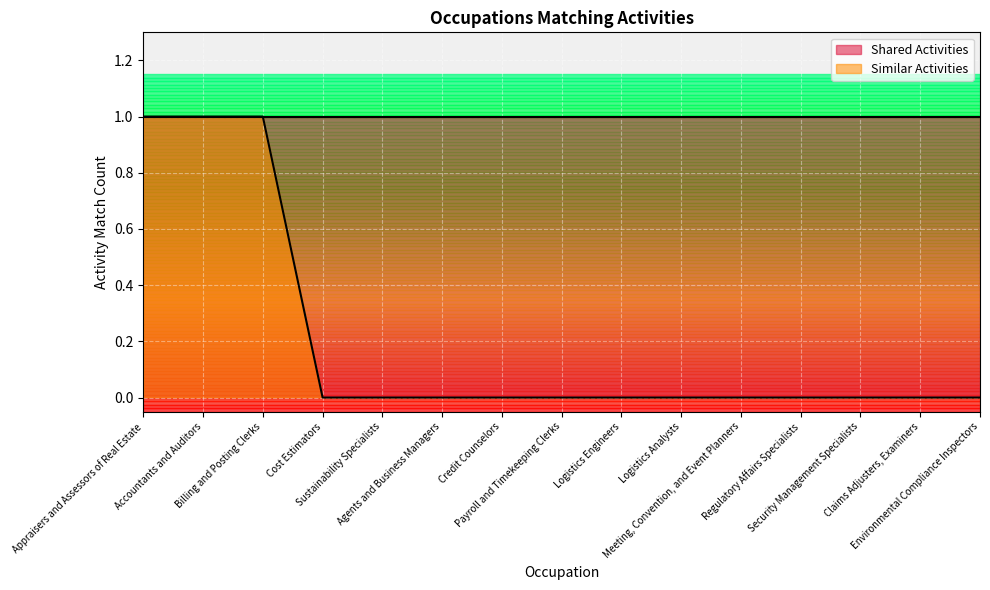

Rank the categories by value from highest to lowest.

Appraisers and Assessors of Real Estate, Accountants and Auditors, Billing and Posting Clerks, Cost Estimators, Sustainability Specialists, Agents and Business Managers, Credit Counselors, Payroll and Timekeeping Clerks, Logistics Engineers, Logistics Analysts, Meeting, Convention, and Event Planners, Regulatory Affairs Specialists, Security Management Specialists, Claims Adjusters, Examiners, Environmental Compliance Inspectors